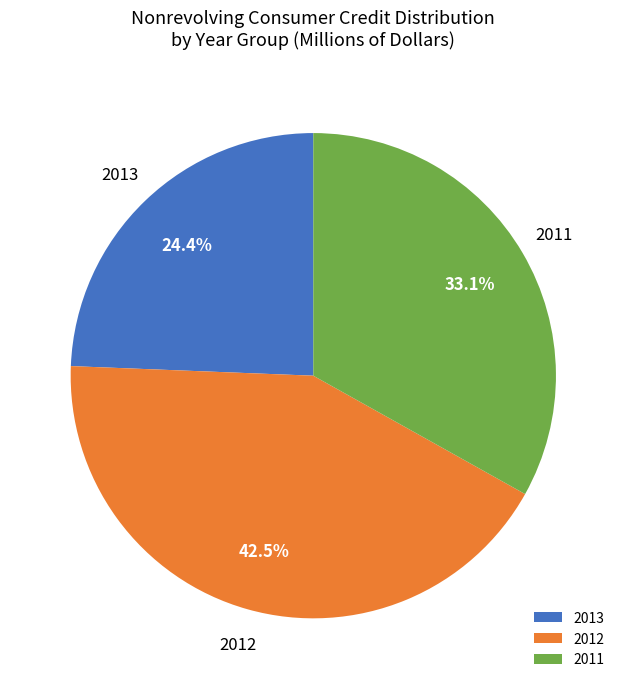

To the nearest percent, what is the average slice percentage?

33%